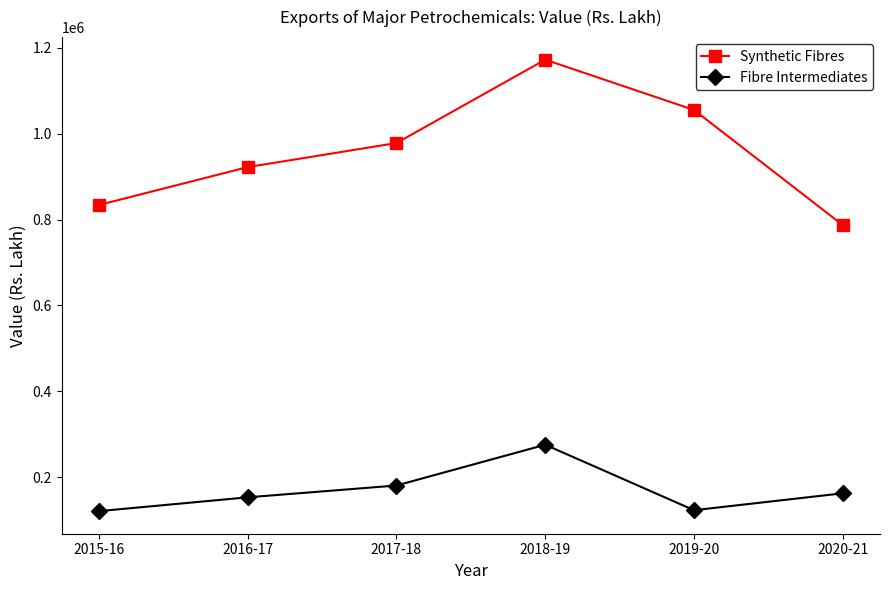

What is the label of the 2nd point from the left?

2016-17